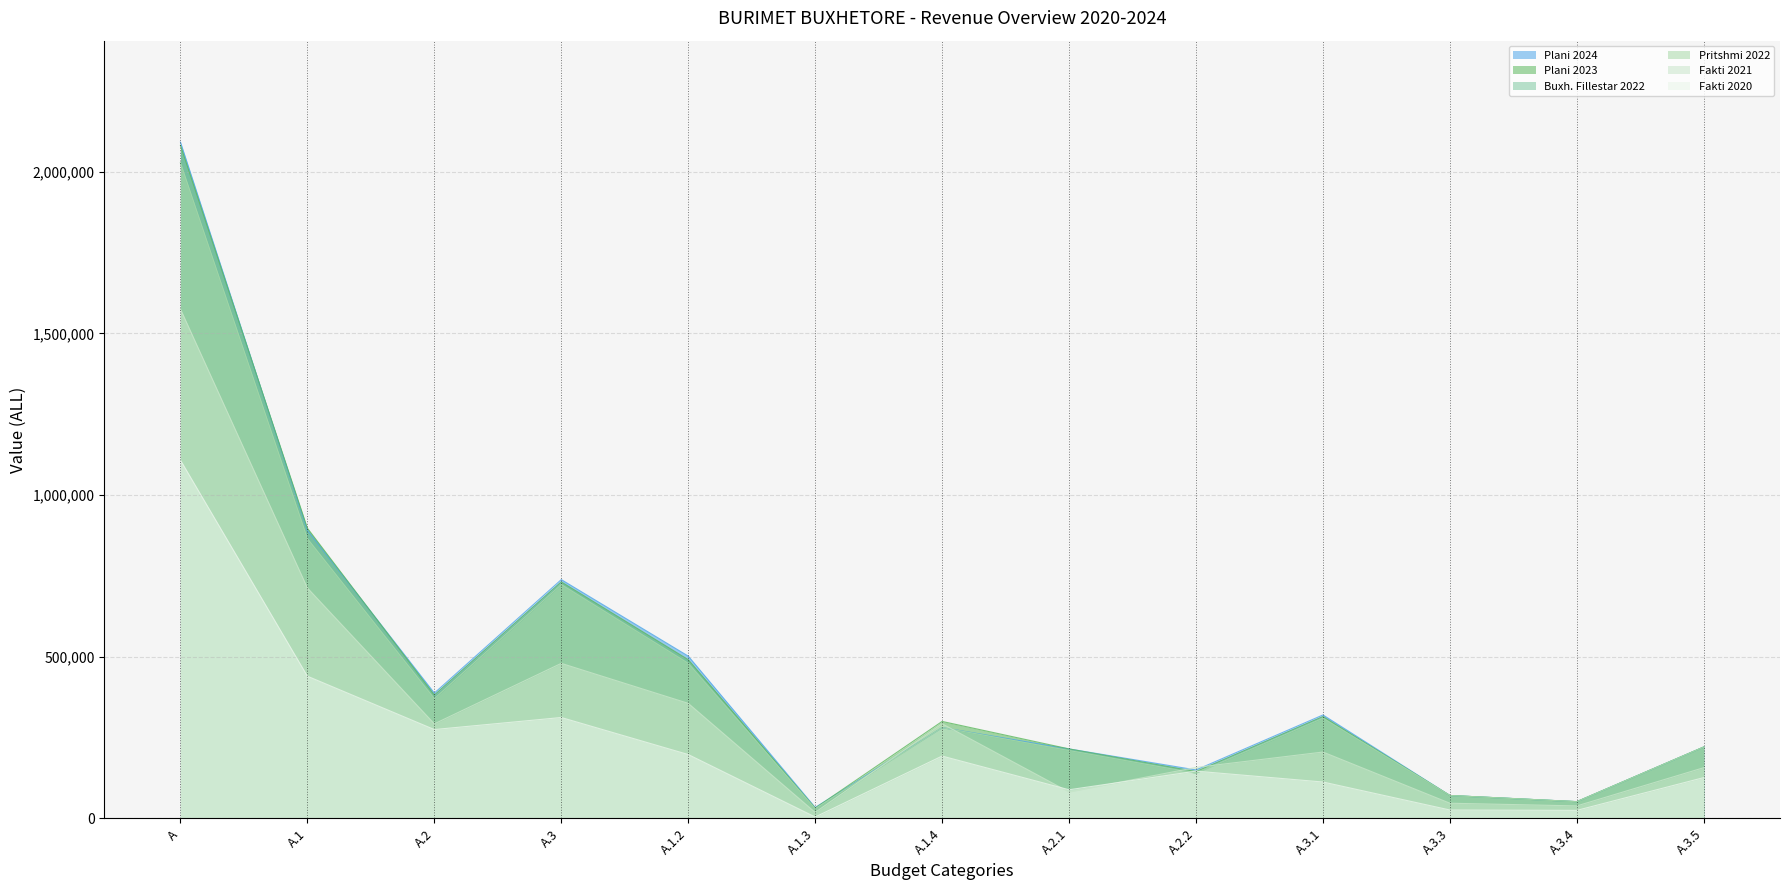

At A.3.1, list the series in order from smallest to largest.

Fakti 2020, Fakti 2021, Buxh. Fillestar 2022, Pritshmi 2022, Plani 2023, Plani 2024